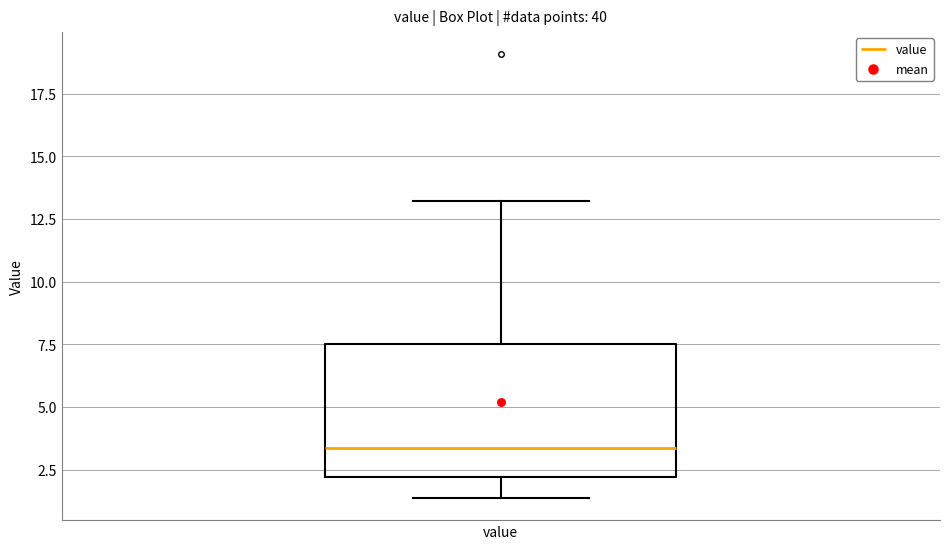

Where does the median line of the box for value sit on the y-axis? The values are not printed on the chart, so give them approximately, as read against the axis.

3.5